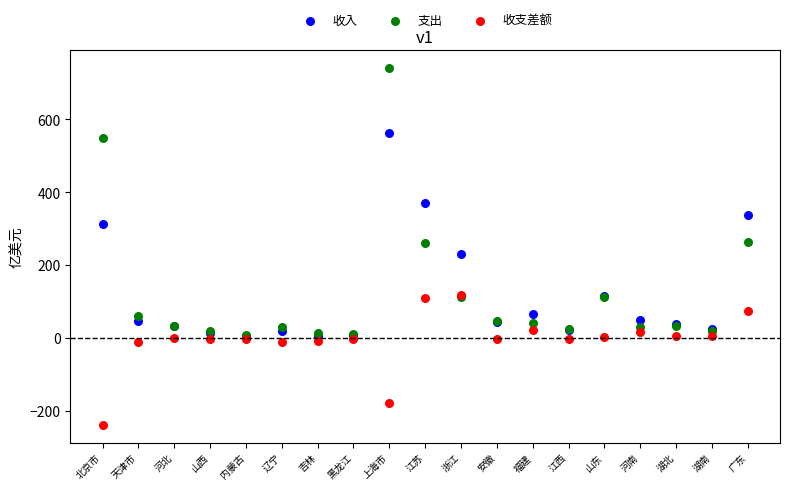

Which series contains the lowest Y value?

收支差额